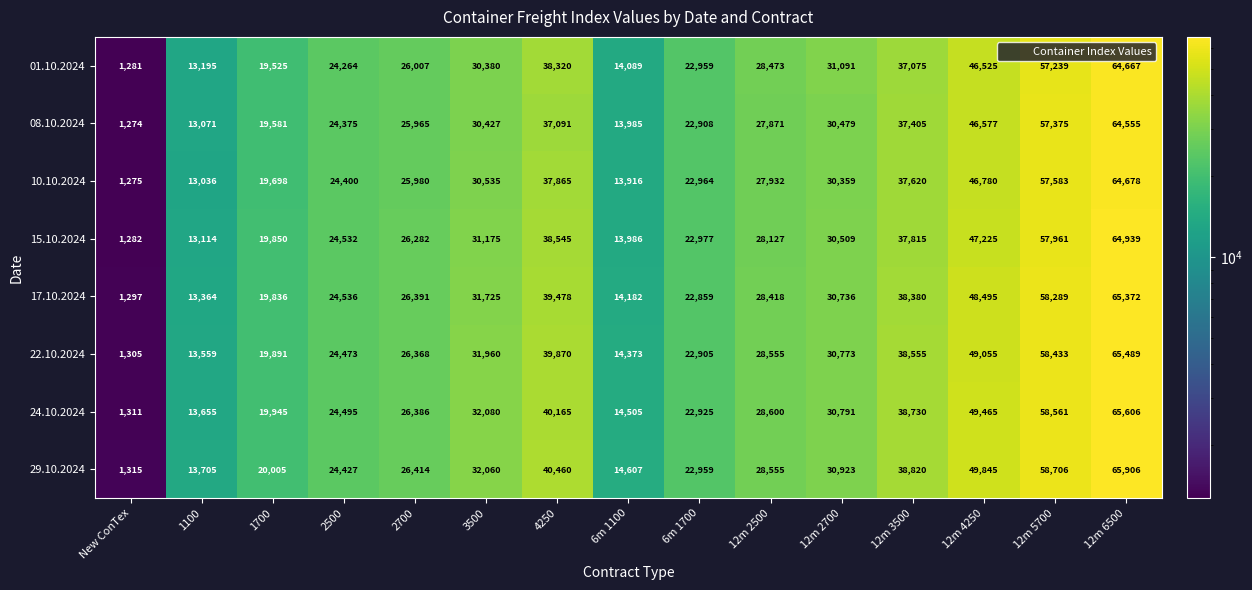

What is the difference between the maximum and minimum values in the 08.10.2024 series?

63281